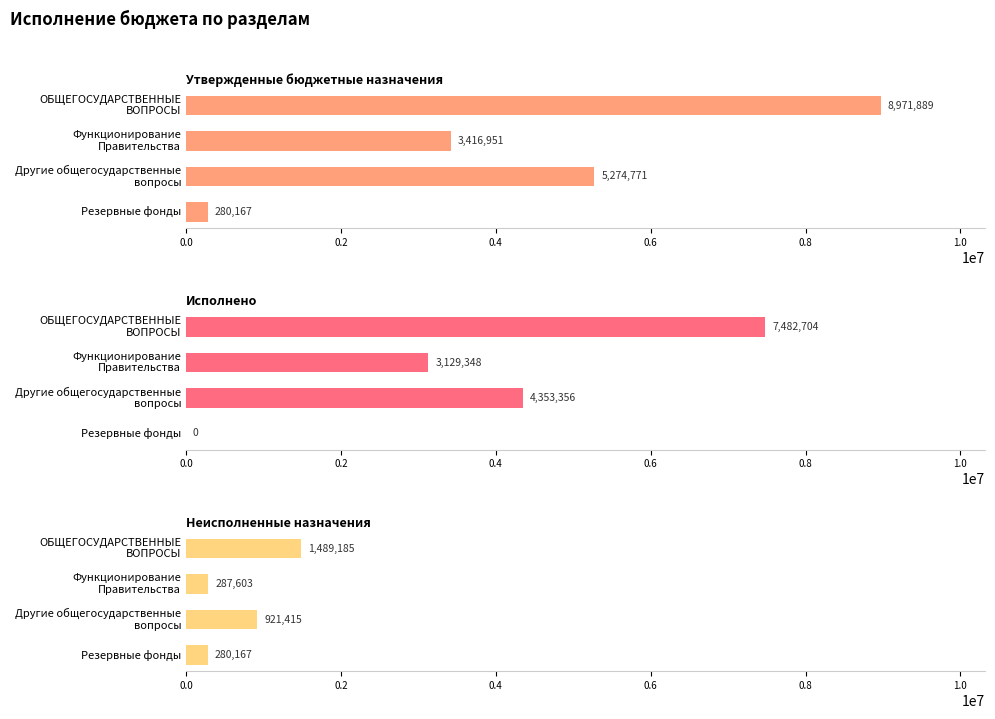

What is the value of the Неисполненные назначения bar at the 1st from the left?

1489185.0